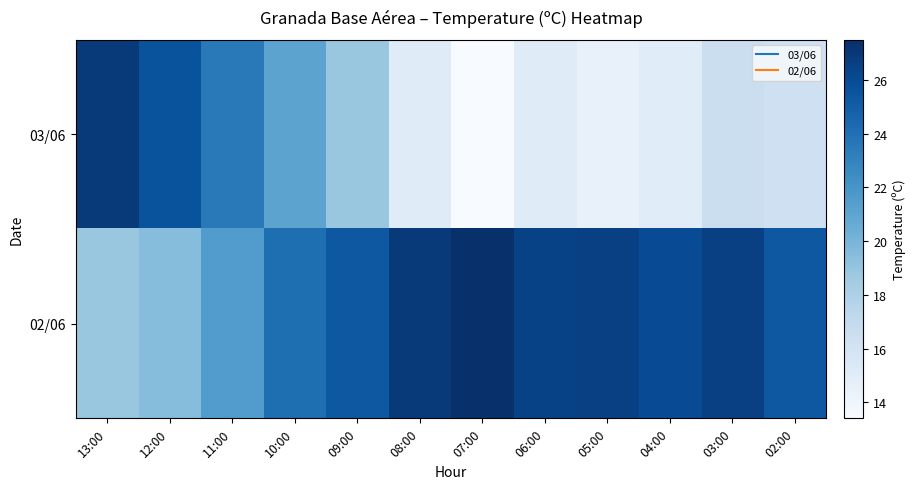

Between 08:00 and 03:00, which series saw the biggest shift?

03/06